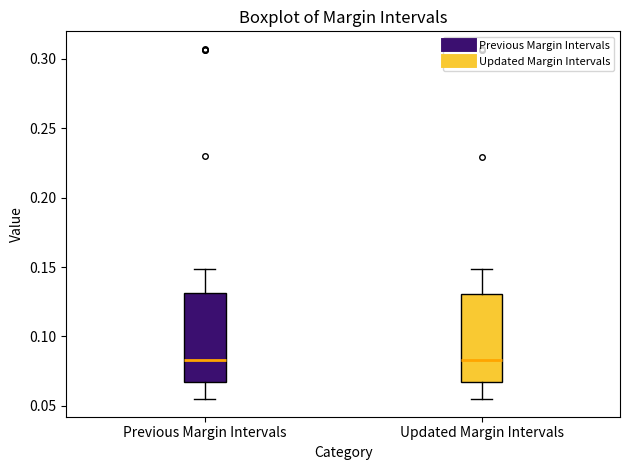

Where does the median line of the box for Updated Margin Intervals sit on the y-axis? The values are not printed on the chart, so give them approximately, as read against the axis.

0.085